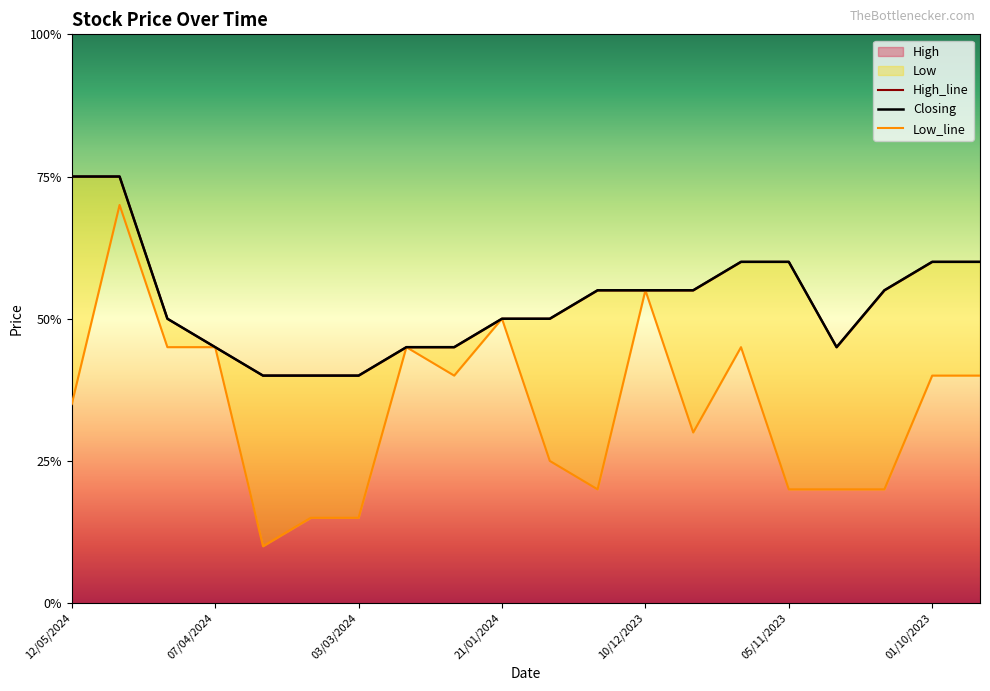

What value does the Low series have at 21/01/2024?

1.1